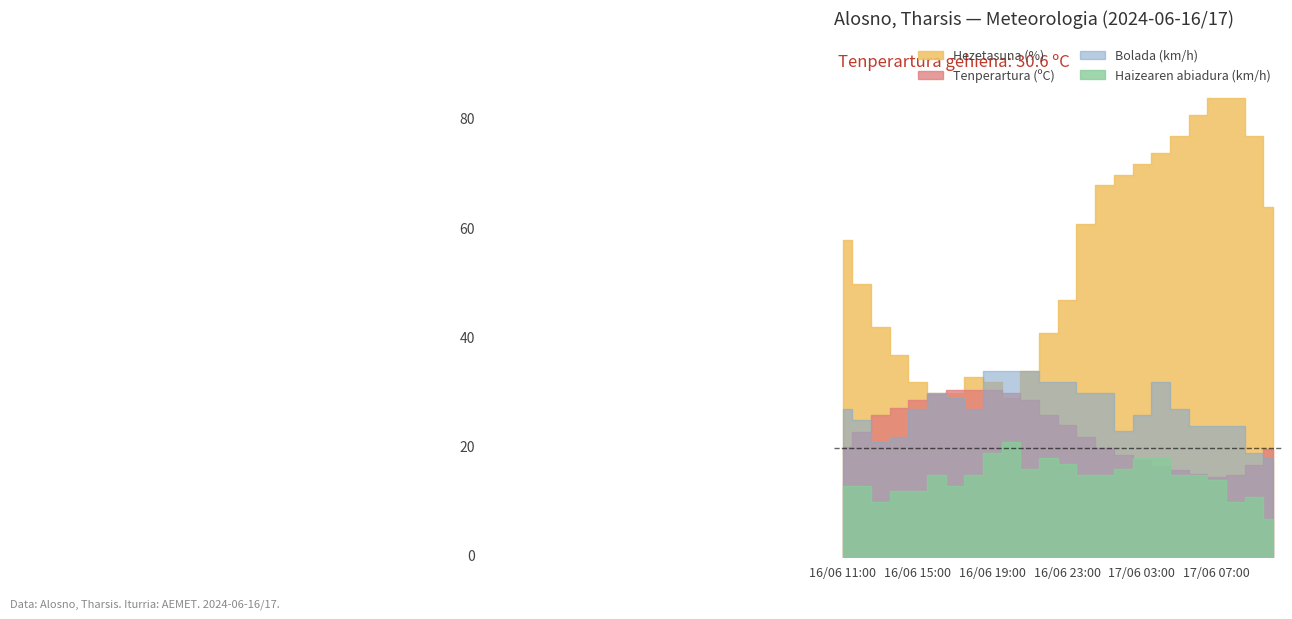

Where do Bolada (km/h) and Hezetasuna (%) first cross each other?

16/06 19:00 and 16/06 18:00